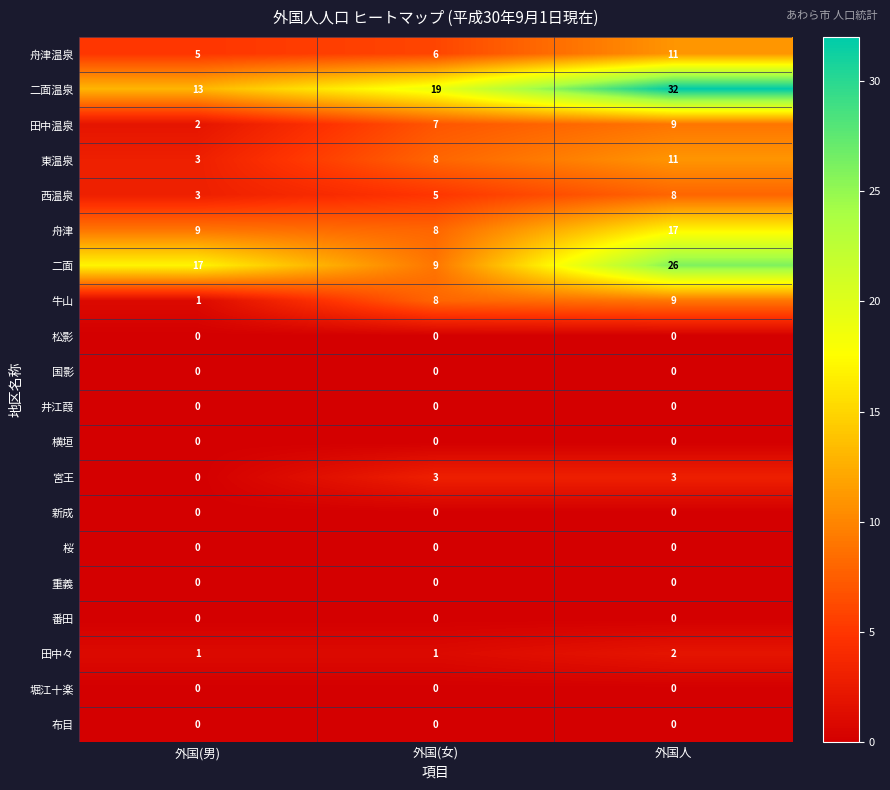

True or false: 番田 has a value of 0 at 外国人.

True